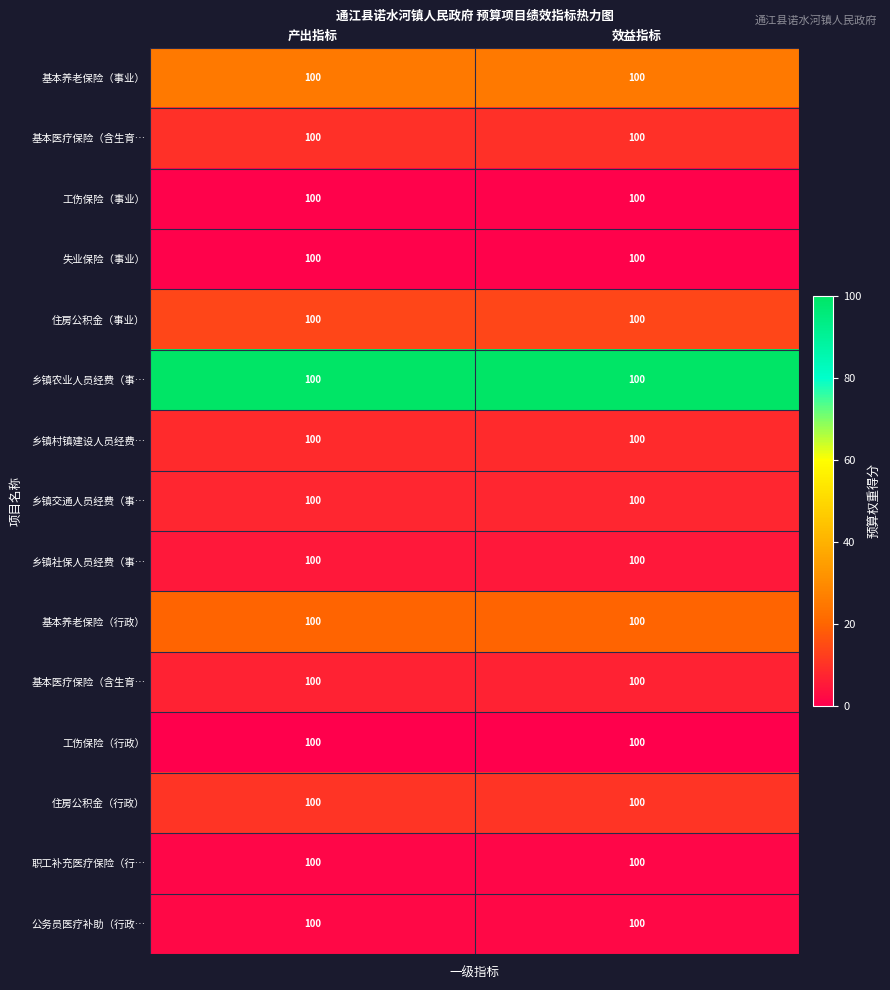

At which category is the sum across all series the highest?

产出指标